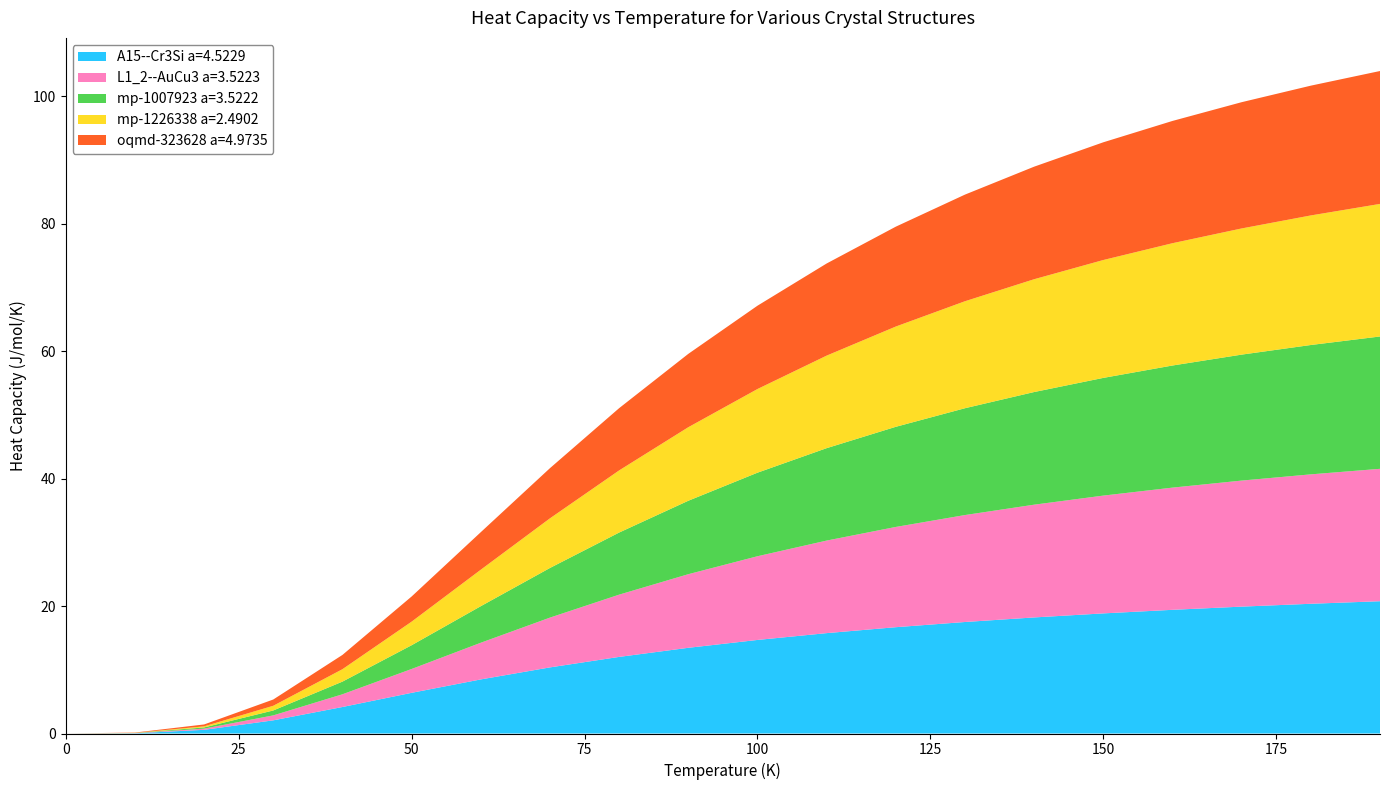

Reading left to right, transcribe all the data shown in this chart.

A15--Cr3Si a=4.5229: 0.0=0.0	10.0=0.0	20.0=0.6	30.0=2.1	40.0=4.2	50.0=6.4	60.0=8.5	70.0=10.4	80.0=12.0	90.0=13.5	100.0=14.7	110.0=15.8	120.0=16.7	130.0=17.5	140.0=18.2	150.0=18.9	160.0=19.4	170.0=19.9	180.0=20.4	190.0=20.8
L1_2--AuCu3 a=3.5223: 0.0=0.0	10.0=0.0	20.0=0.2	30.0=0.8	40.0=2.0	50.0=3.7	60.0=5.8	70.0=7.8	80.0=9.8	90.0=11.6	100.0=13.1	110.0=14.5	120.0=15.7	130.0=16.8	140.0=17.7	150.0=18.5	160.0=19.2	170.0=19.8	180.0=20.3	190.0=20.8
mp-1007923 a=3.5222: 0.0=0.0	10.0=0.0	20.0=0.2	30.0=0.8	40.0=2.0	50.0=3.7	60.0=5.7	70.0=7.8	80.0=9.7	90.0=11.5	100.0=13.1	110.0=14.5	120.0=15.7	130.0=16.8	140.0=17.7	150.0=18.5	160.0=19.2	170.0=19.8	180.0=20.3	190.0=20.8
mp-1226338 a=2.4902: 0.0=0.0	10.0=0.0	20.0=0.2	30.0=0.7	40.0=2.0	50.0=3.7	60.0=5.7	70.0=7.8	80.0=9.8	90.0=11.5	100.0=13.1	110.0=14.5	120.0=15.7	130.0=16.8	140.0=17.7	150.0=18.5	160.0=19.2	170.0=19.8	180.0=20.3	190.0=20.8
oqmd-323628 a=4.9735: 0.0=0.0	10.0=0.0	20.0=0.3	30.0=1.0	40.0=2.2	50.0=3.9	60.0=5.9	70.0=7.9	80.0=9.8	90.0=11.5	100.0=13.1	110.0=14.5	120.0=15.7	130.0=16.7	140.0=17.7	150.0=18.5	160.0=19.2	170.0=19.8	180.0=20.4	190.0=20.9